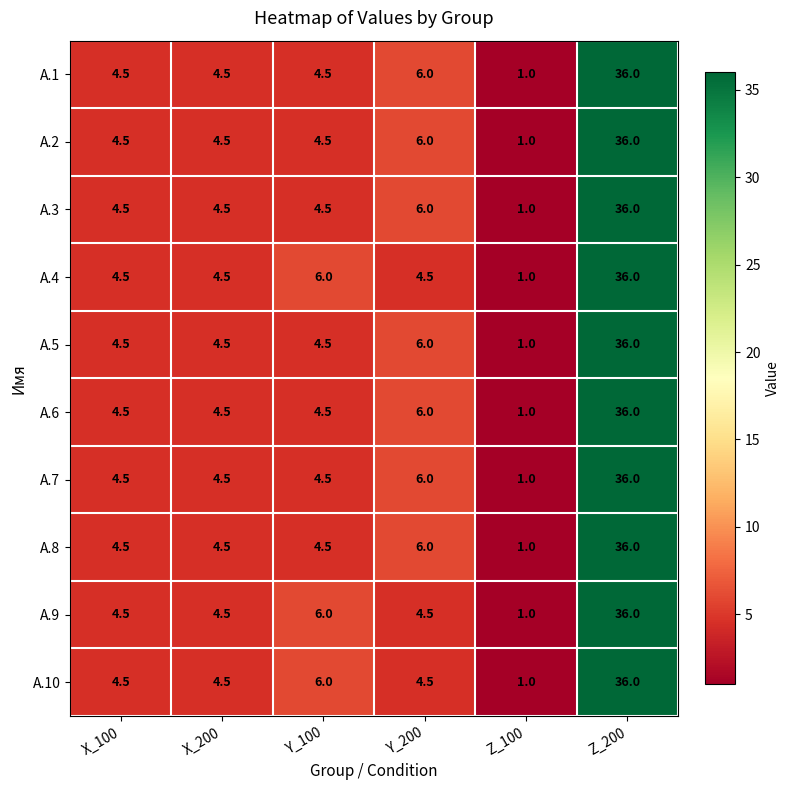

Is it true that A.3 equals 36.0 at Z_200?

True